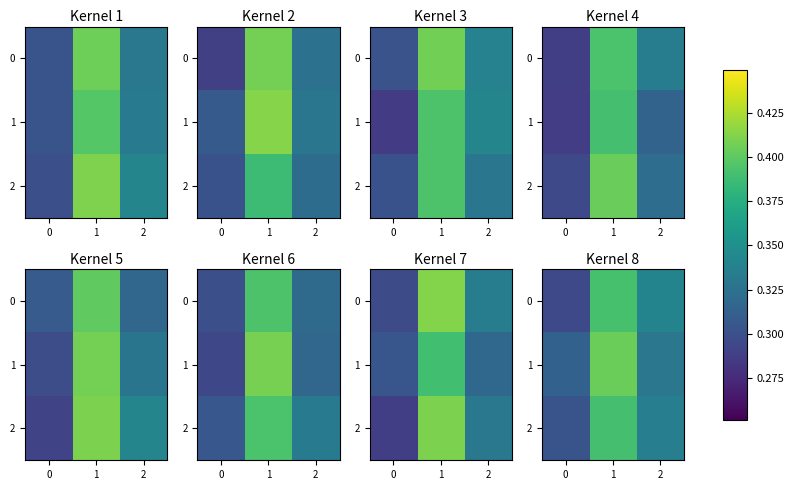

How many distinct data groups are displayed?

3